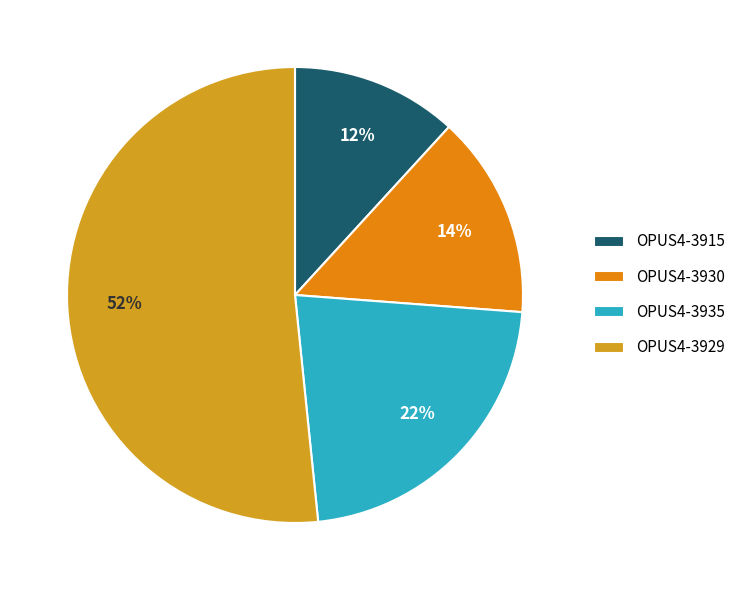

What is the majority slice?

OPUS4-3929